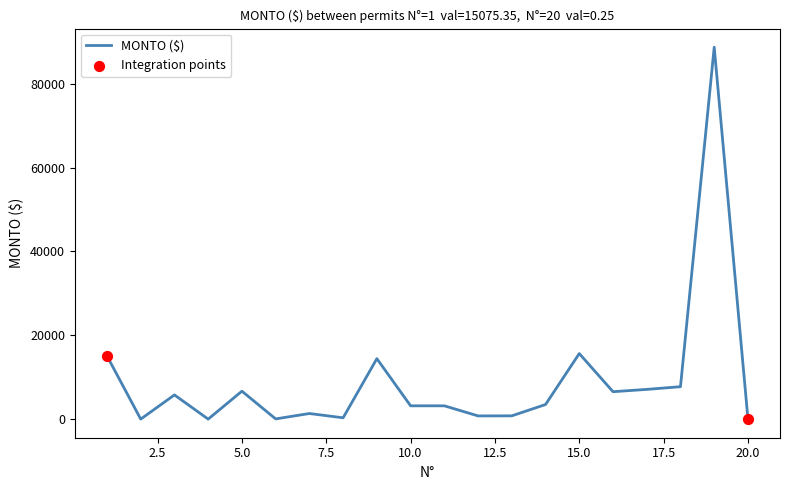

What is the greatest value displayed?

88721.4